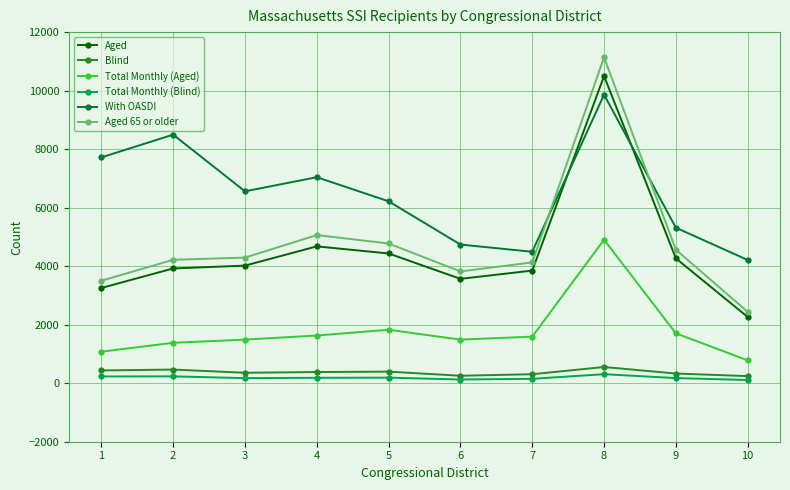

True or false: Aged 65 or older and Total Monthly (Aged) cross at least once.

False